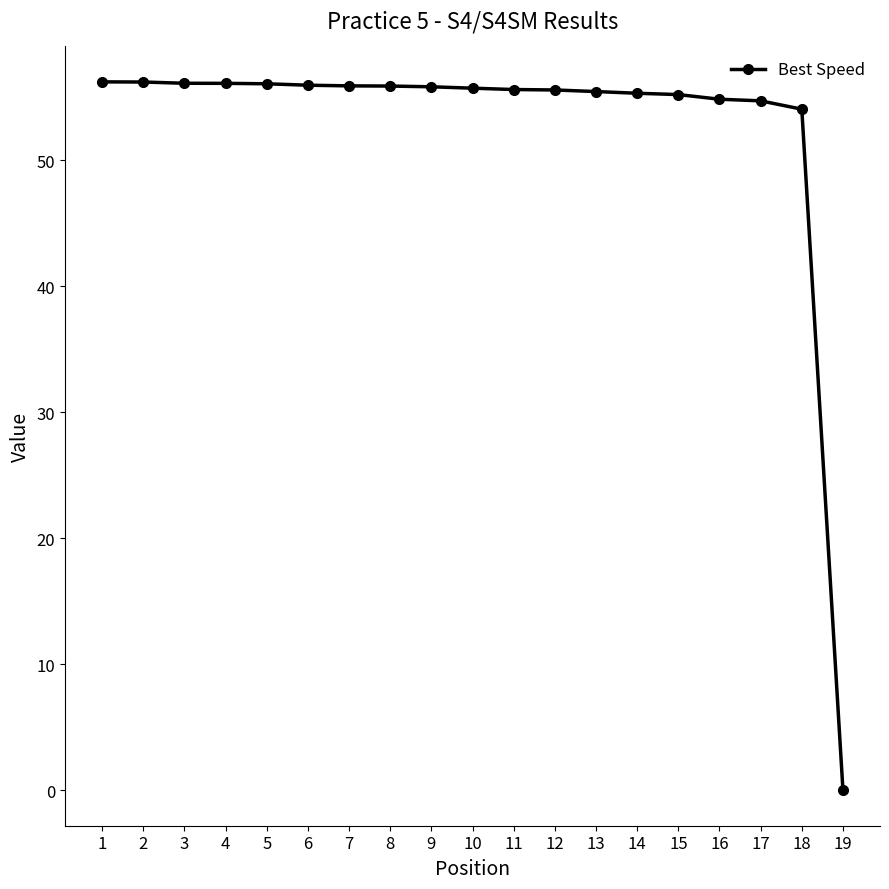

At which label does the data first exceed 55?

1